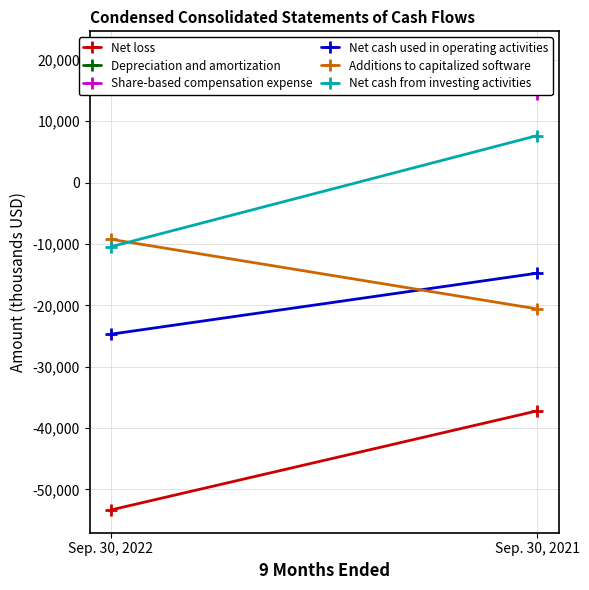

What is the approximate value of Additions to capitalized software at Sep. 30, 2021?

-20589